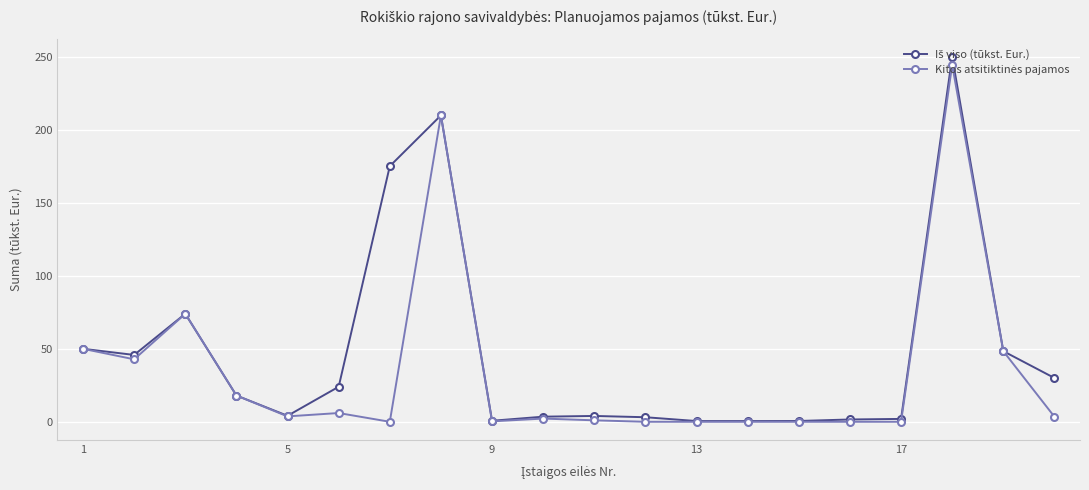

How many data points does each series have?

20